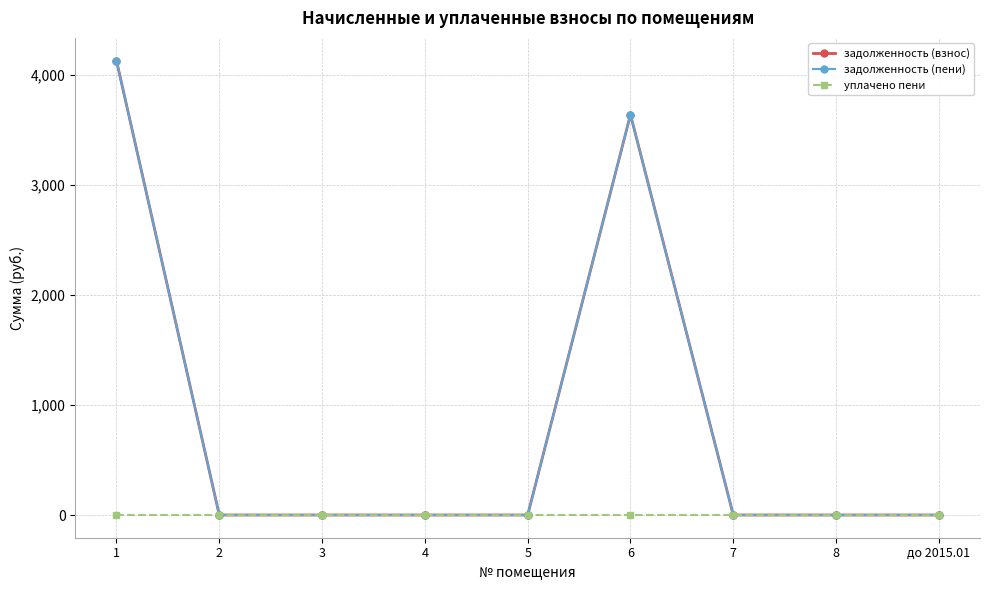

Is this an area chart (filled region under the line)?

No